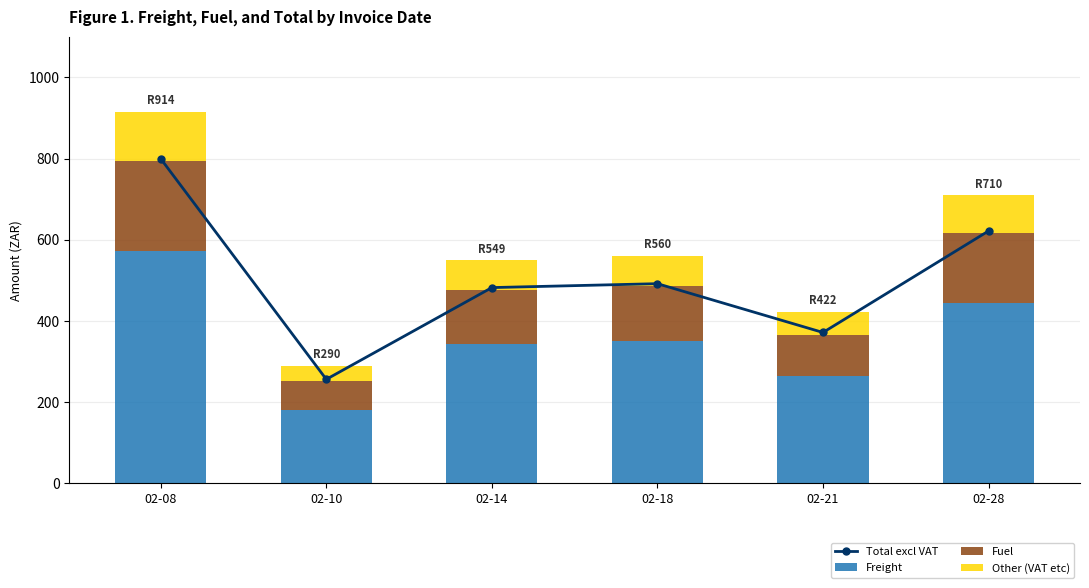

Reading left to right, list all the values displayed in this chart.

Total excl VAT: 799.5	256.4	482.3	491.9	371.8	621.7
Freight: 573.5	181.4	344.4	351.4	264.6	445.1
Fuel: 220.8	69.8	132.6	135.3	101.9	171.4
Other (VAT etc): 119.9	38.5	72.4	73.8	55.8	93.2